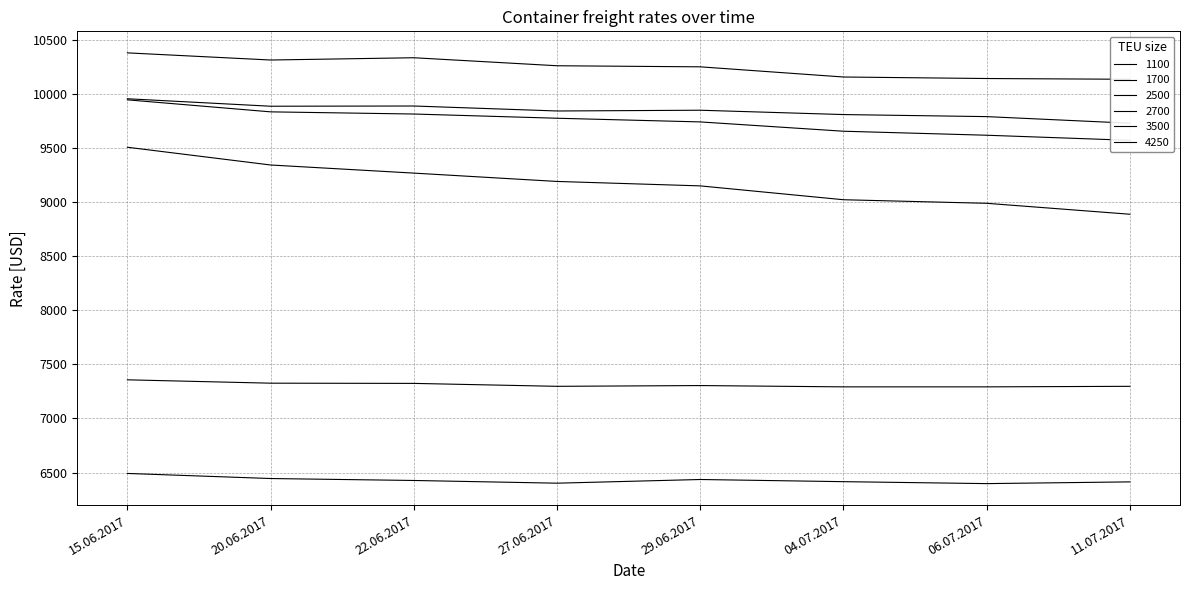

What is the difference between the maximum and second lowest values in the 3500 series?

165